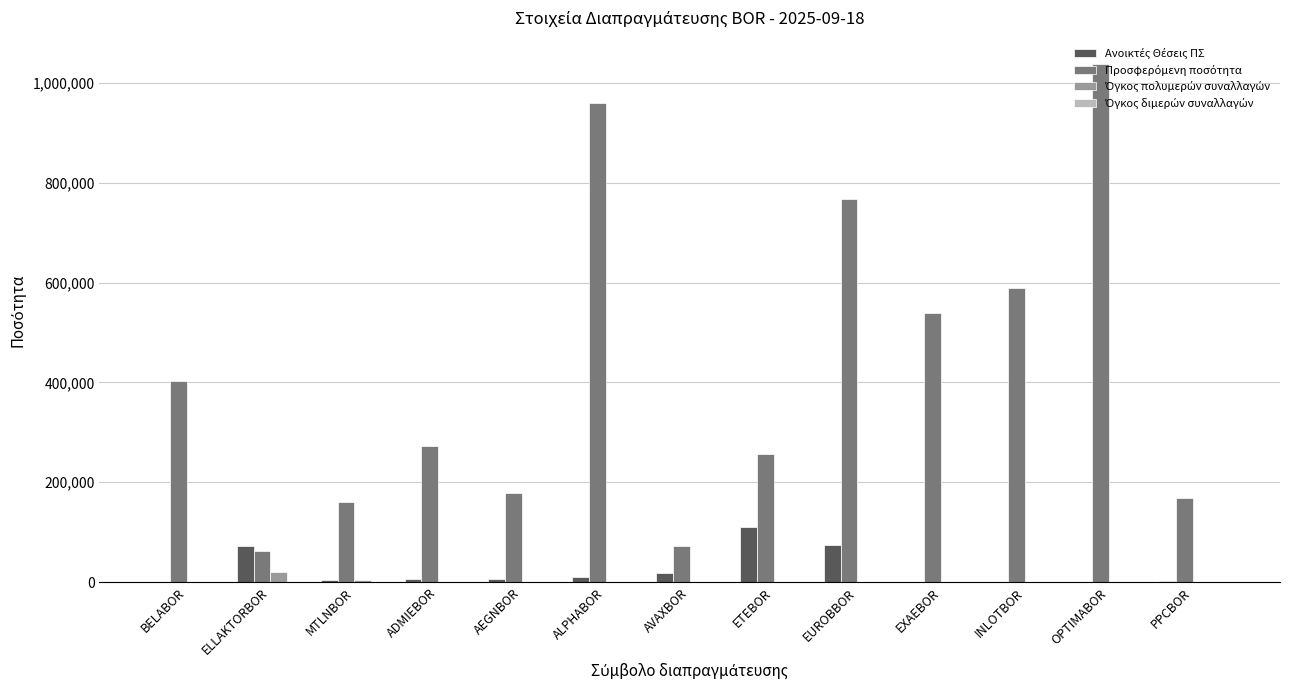

Which label corresponds to the largest value in the chart?

OPTIMABOR